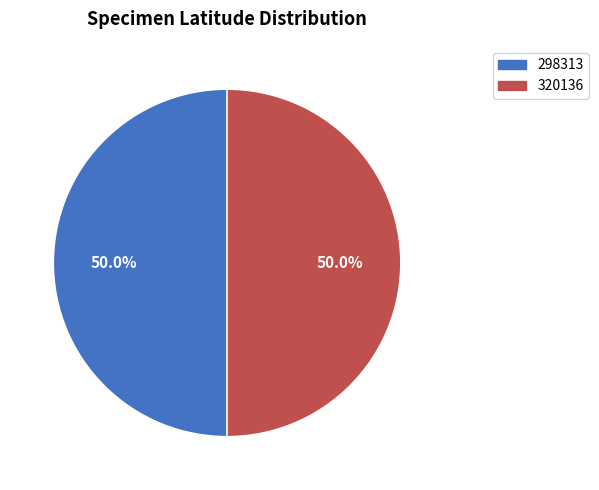

Approximately how many times larger is the value at 298313 compared to 320136?

1.0